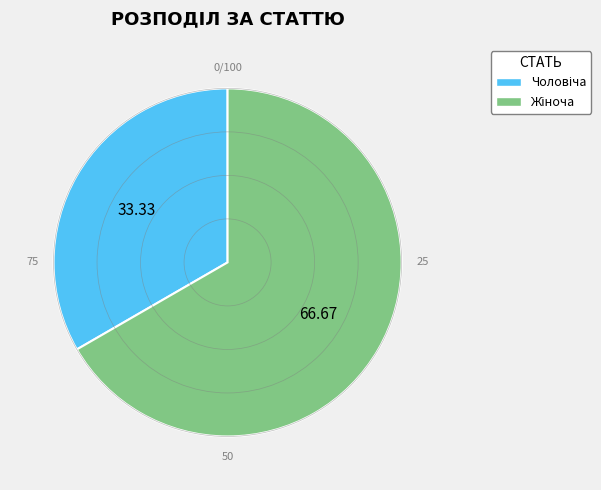

Is there any slice that represents more than half of the pie?

Yes